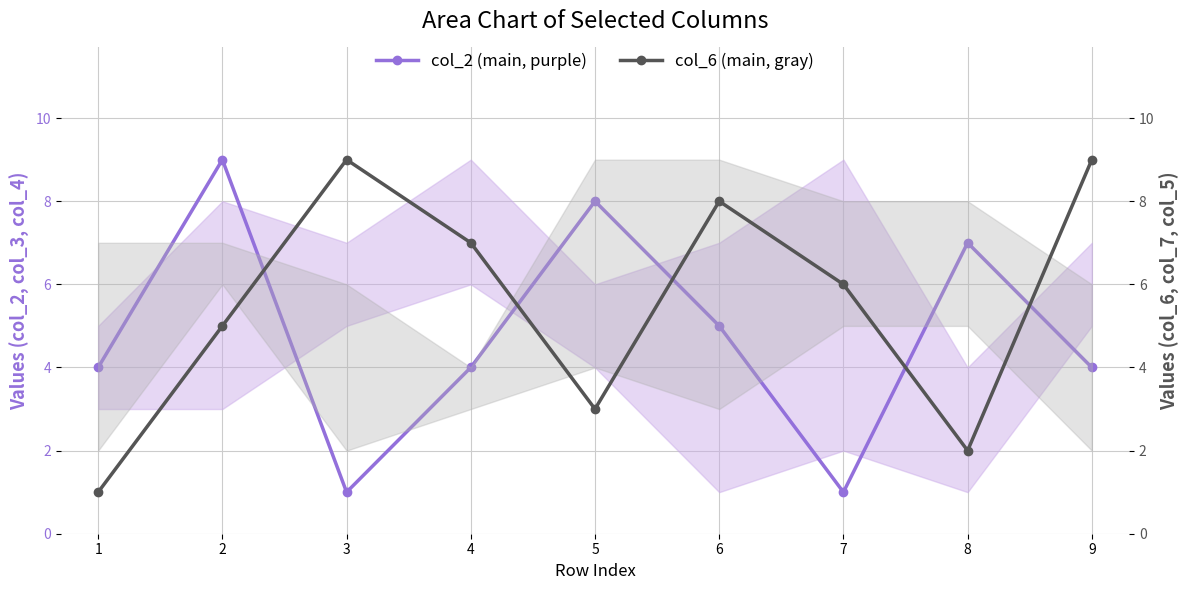

At which label does col_2 (main, purple) first exceed 4?

2